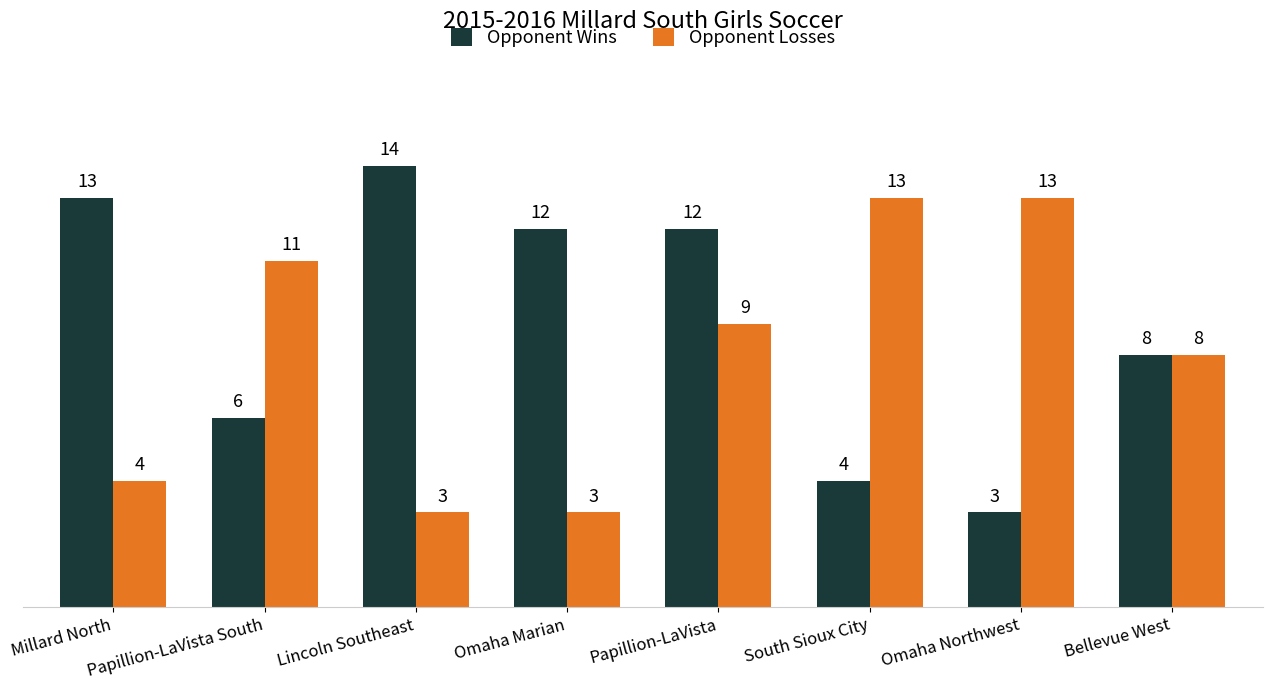

What is the label of the 1st bar from the left?

Millard North